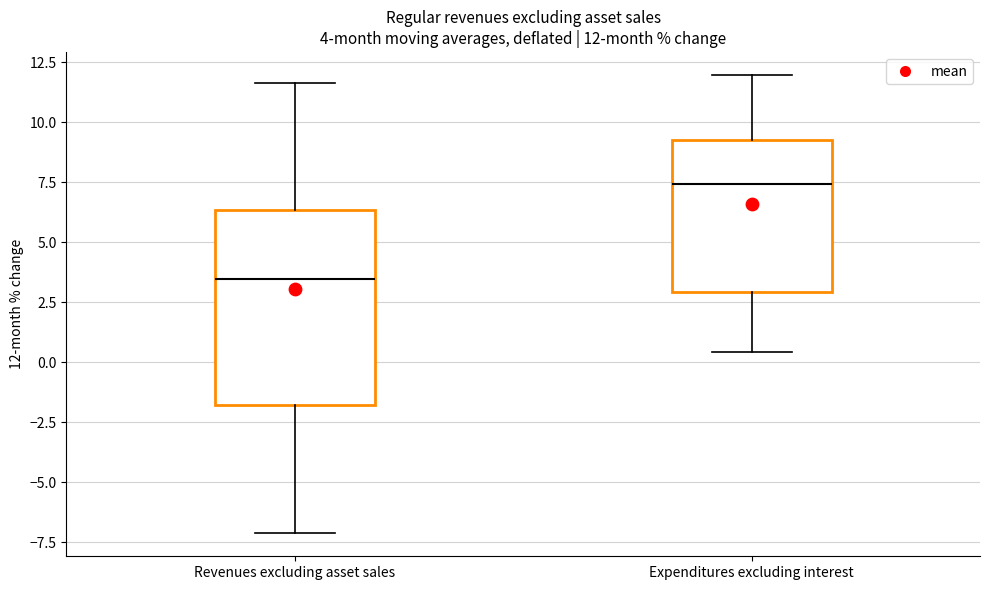

Which box's median line is the lowest?

Revenues excluding asset sales